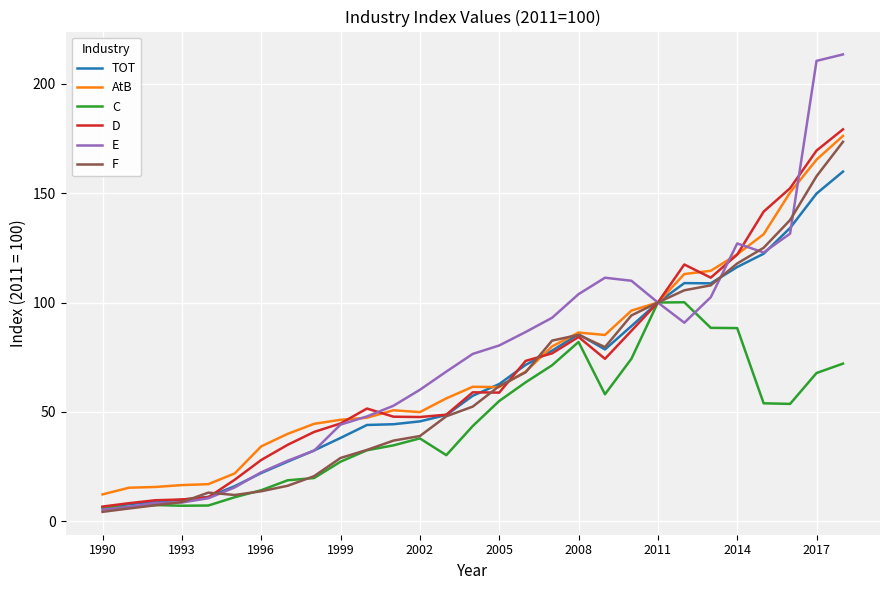

Which series has the largest total across all categories?

E